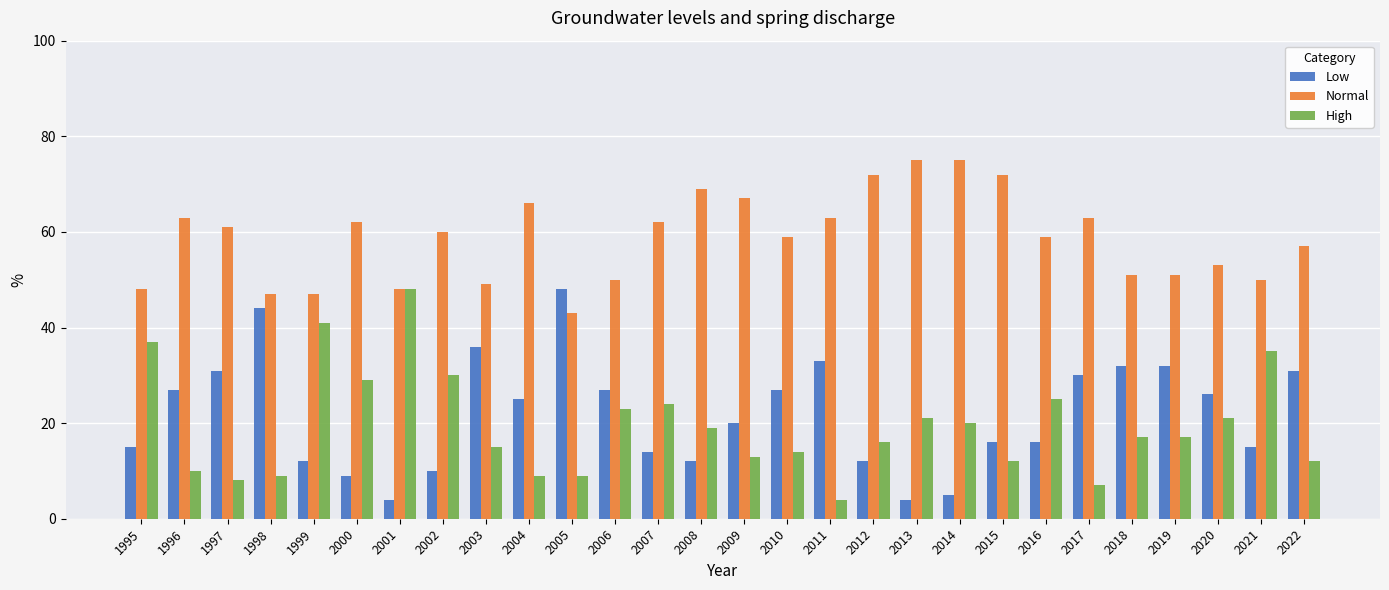

What is the total value across all series at 1996?

100